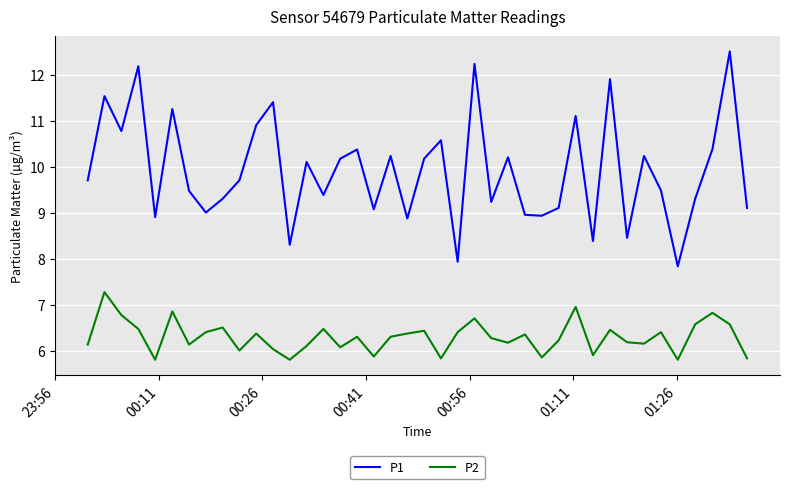

What is the difference between the maximum and minimum values in the P1 series?

4.7